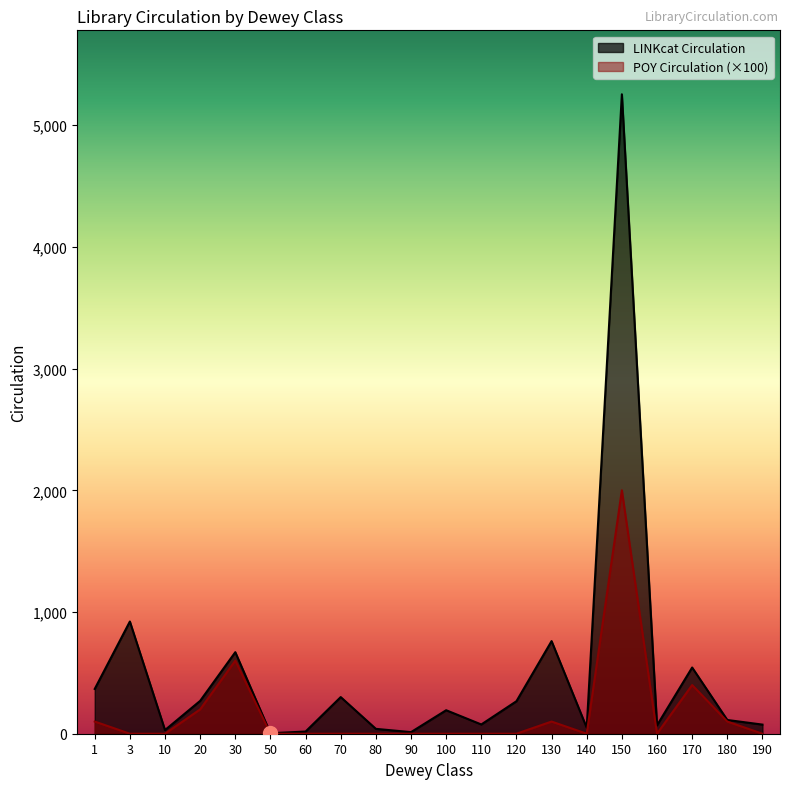

How many data points does each series have?

20